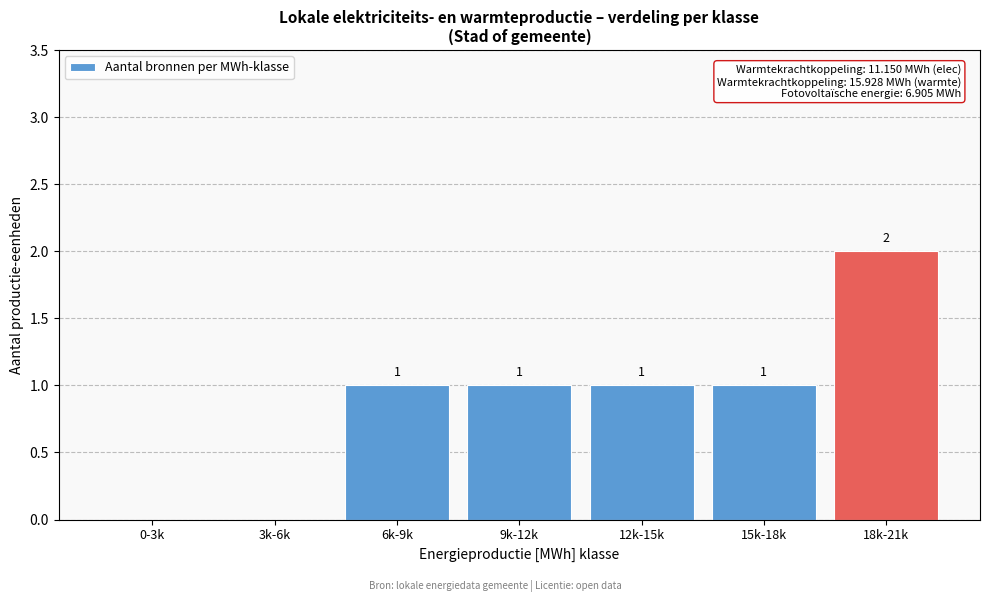

Reading left to right, transcribe all the data shown in this chart.

0-3k=0	3k-6k=0	6k-9k=1	9k-12k=1	12k-15k=1	15k-18k=1	18k-21k=2